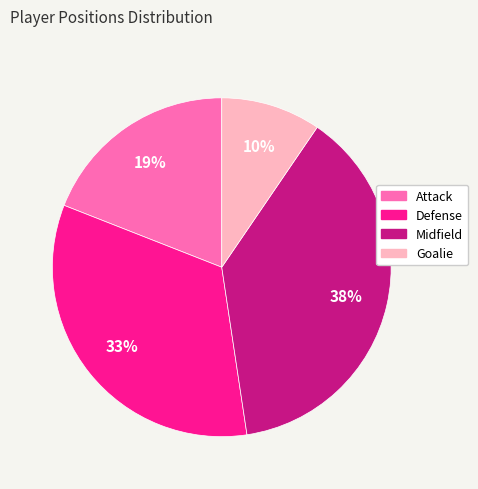

Combined, do Defense and Goalie account for over 50%?

No